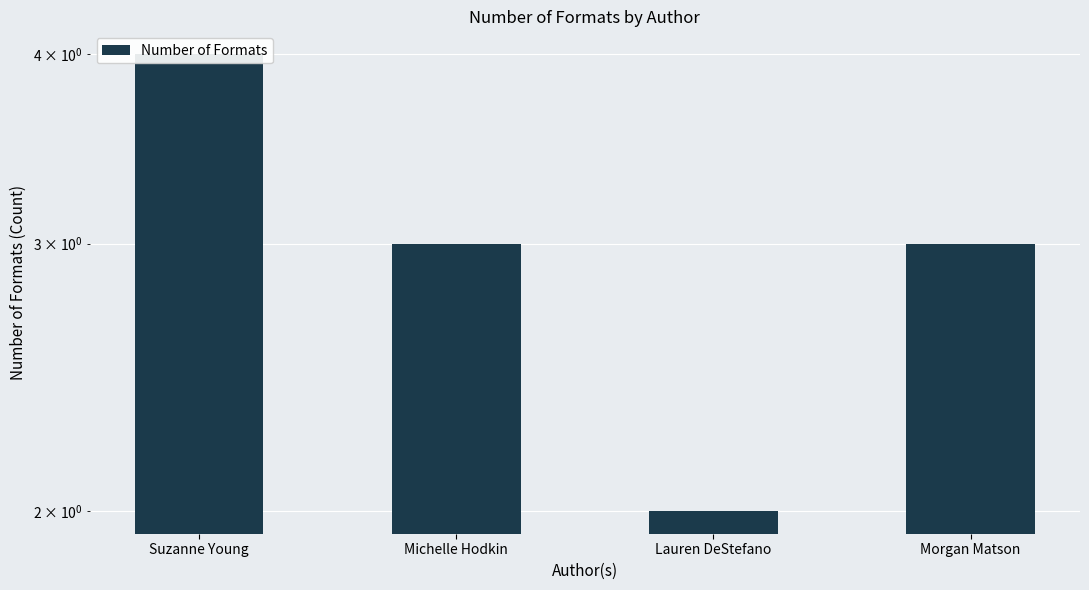

What is the label of the 2nd bar from the left?

Michelle Hodkin